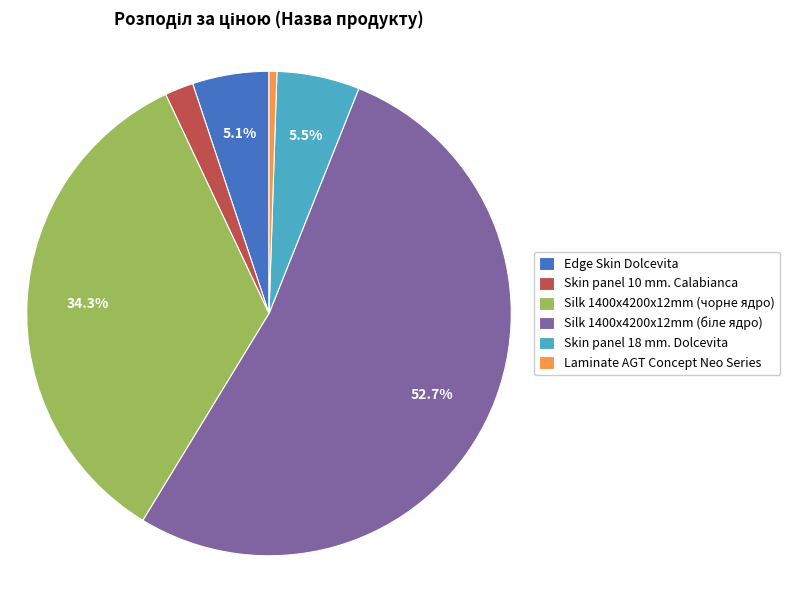

The Edge Skin Dolcevita slice represents 1% of the pie. True or false?

False